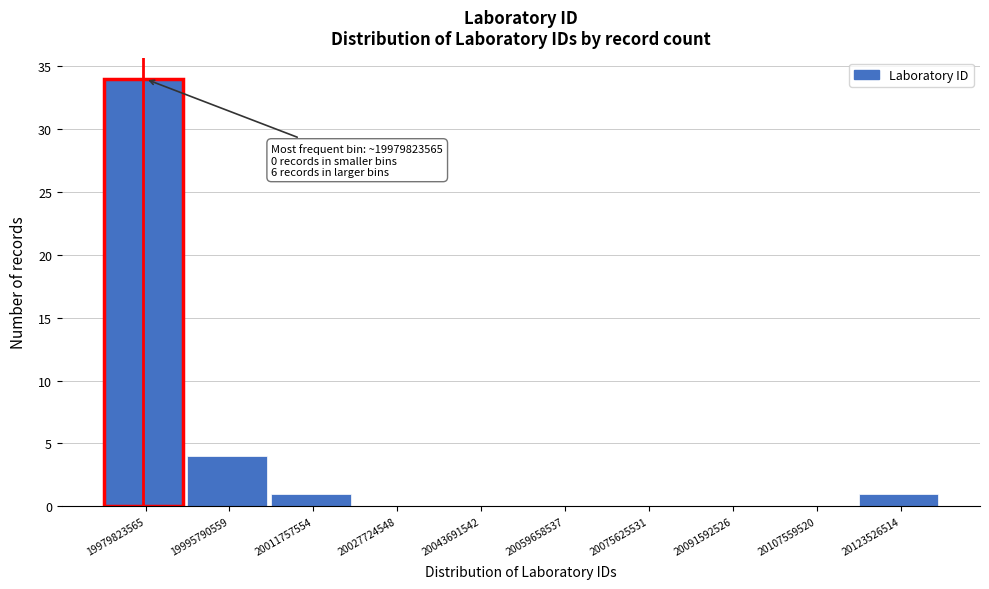

Over which range of the x-axis is the bar tallest?

19972000000 to 19988000000